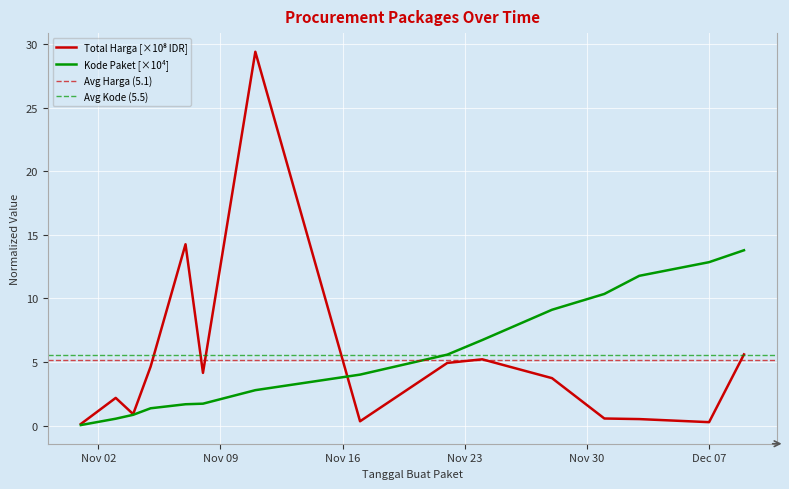

Between 2021-12-03 and 2021-12-09, which series saw the biggest shift?

Total Harga (juta)